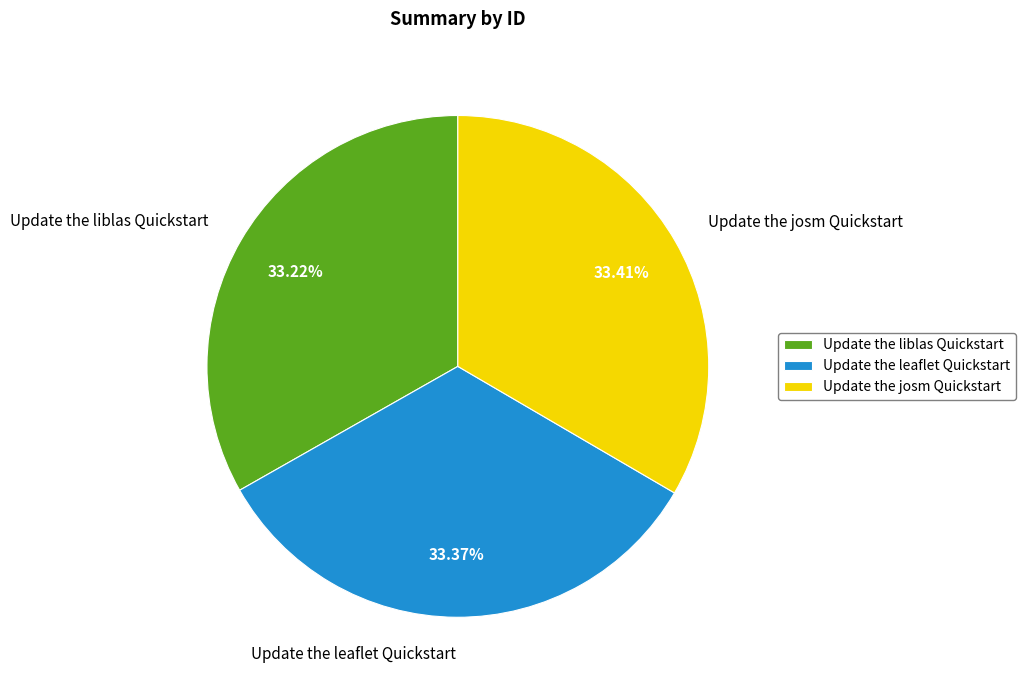

Is there a majority slice in this chart?

No